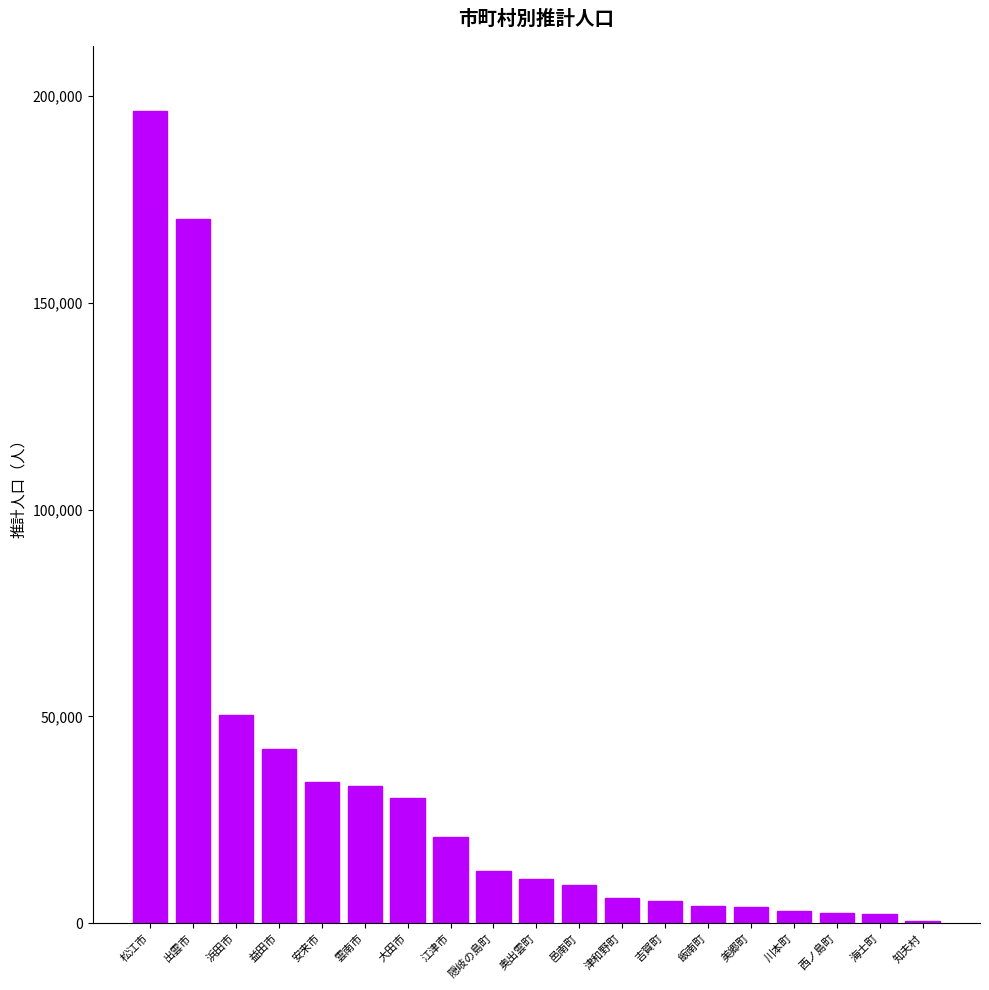

What is the difference between the values at 隠岐の島町 and 松江市?

183849